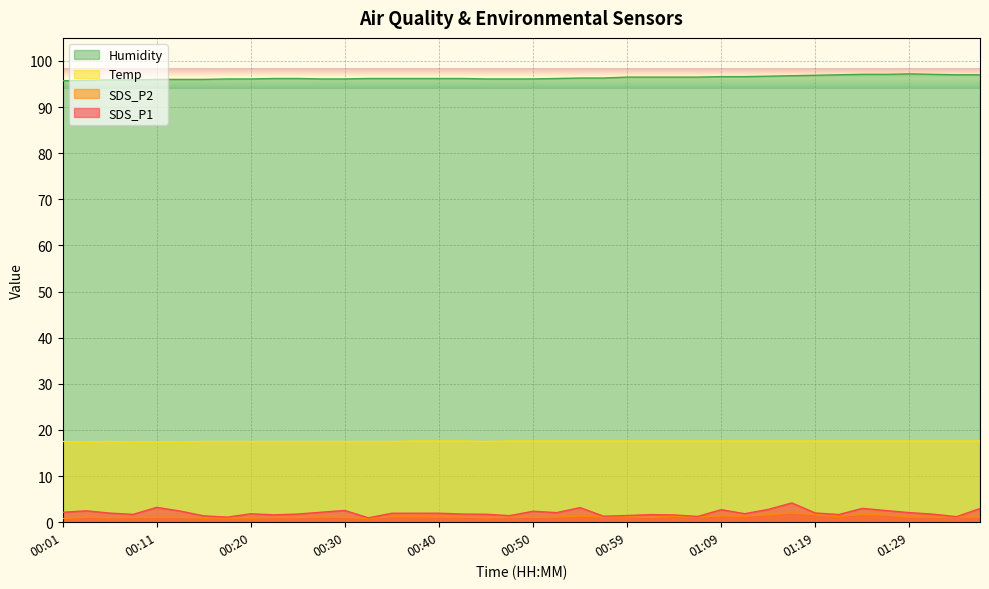

True or false: Humidity has more than 1 points higher than both neighbors.

False